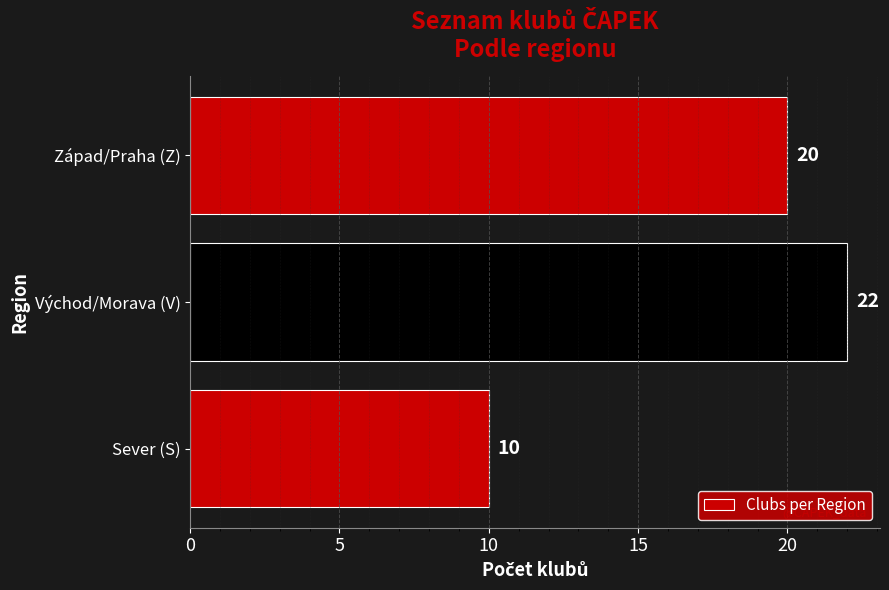

Read the value at Východ/Morava (V), to the nearest 10.

20